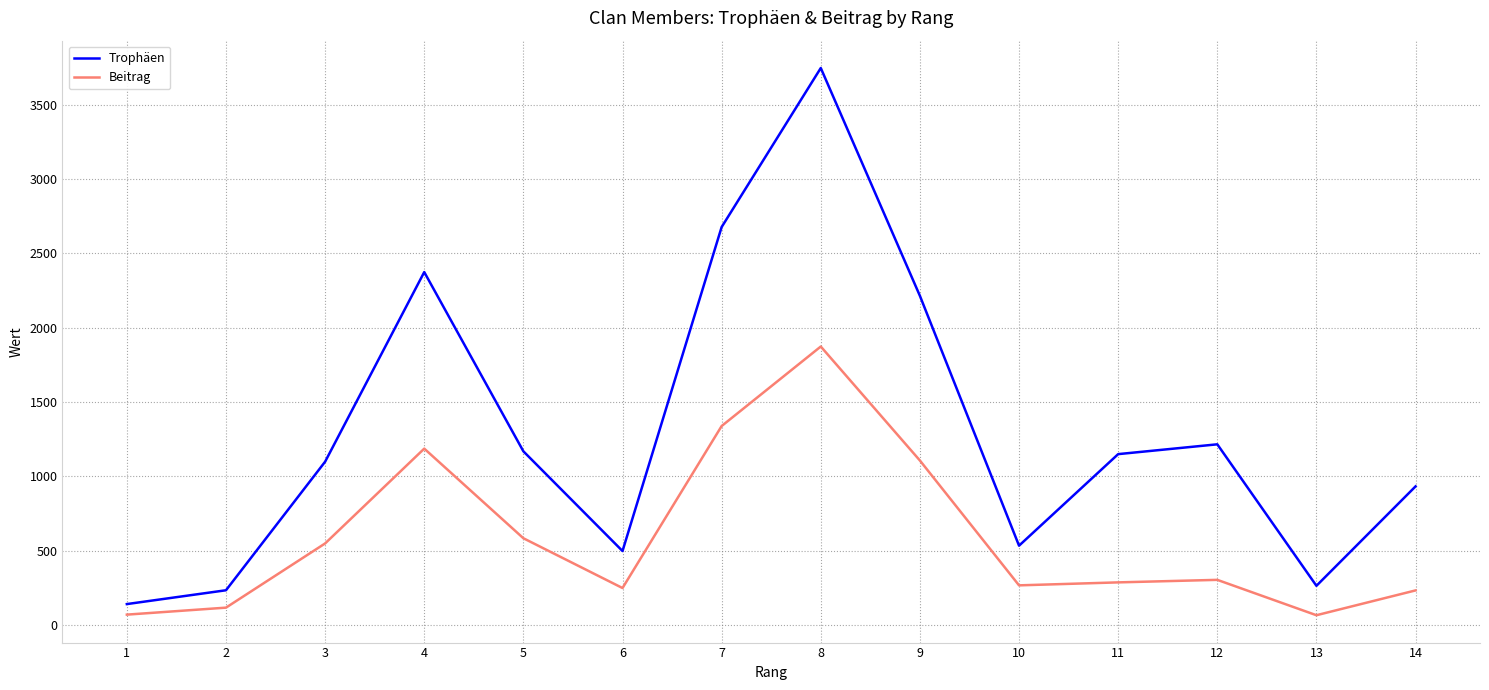

At which category does the chart reach its peak across all series?

8